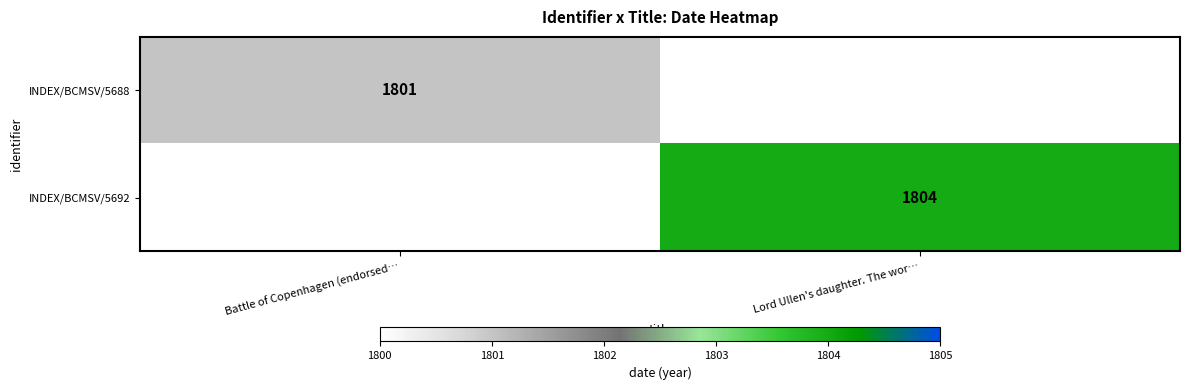

The INDEX/BCMSV/5688 series shows 2507 at Battle of Copenhagen (endorsed…. True or false?

False